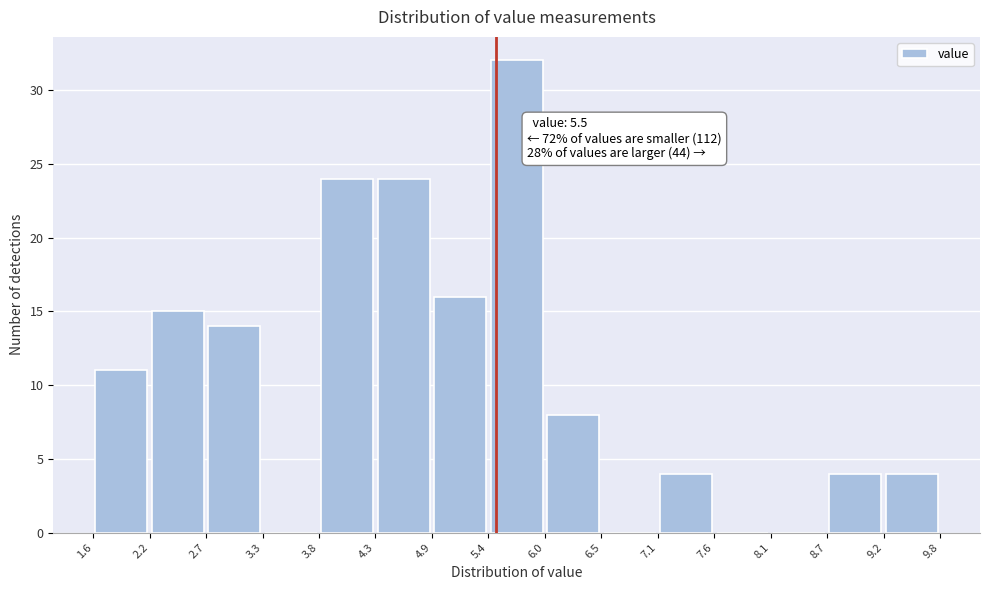

Over which range of the x-axis is the bar tallest?

5.4 to 6.0